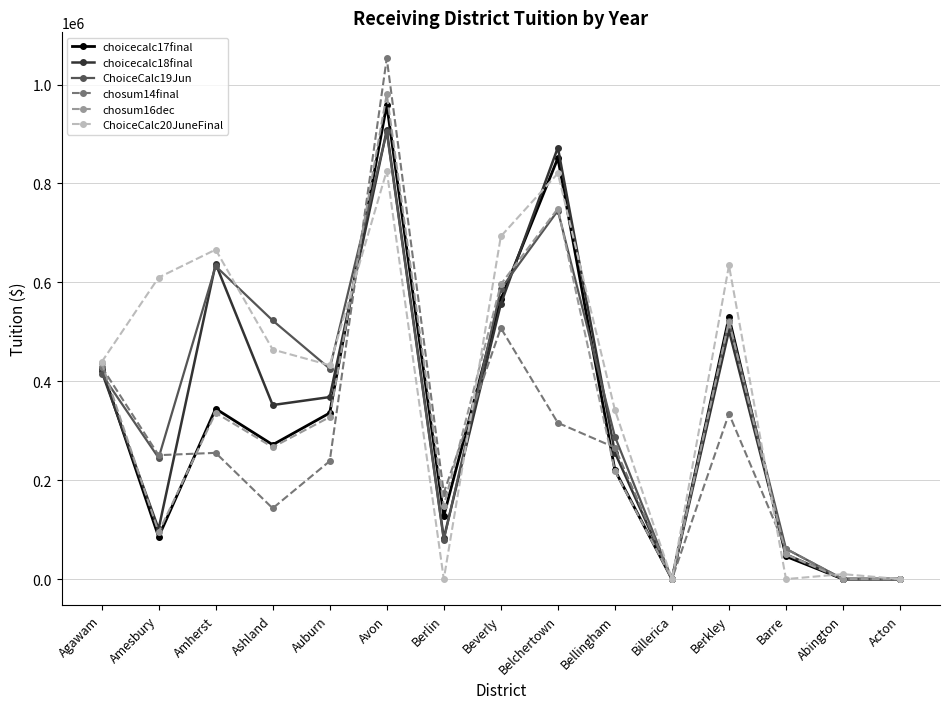

At which label is chosum14final closest to 526488?

Beverly